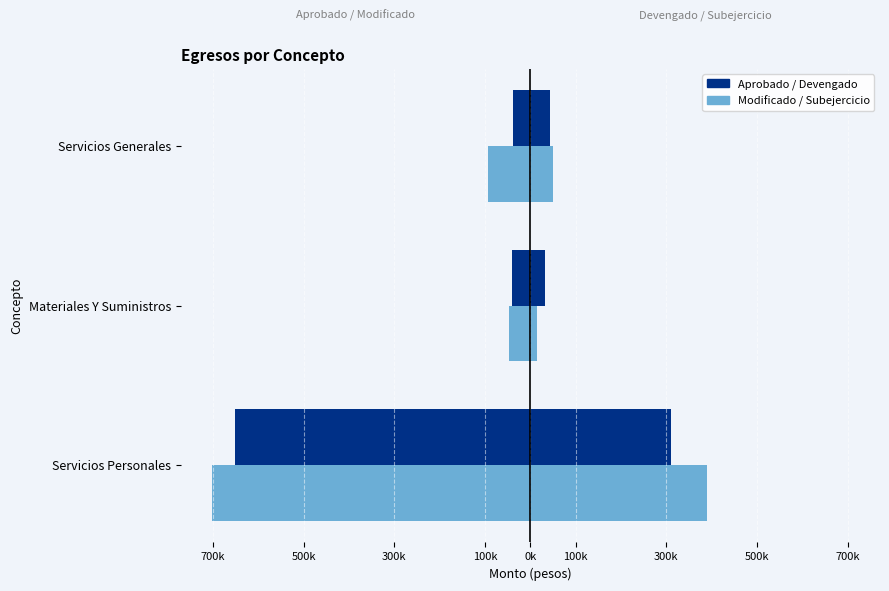

Between Servicios Generales and Servicios Personales, which is larger?

Servicios Generales